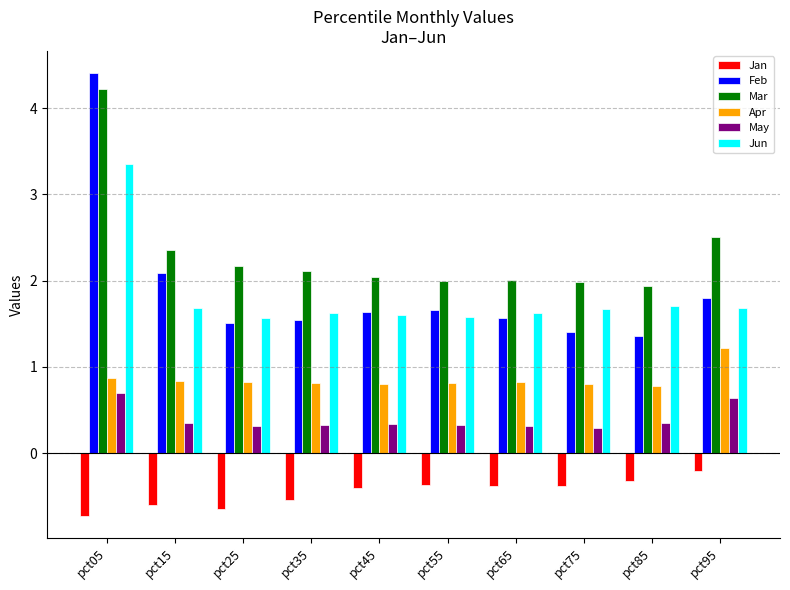

What is the difference between the second highest and minimum values in the Mar series?

0.6